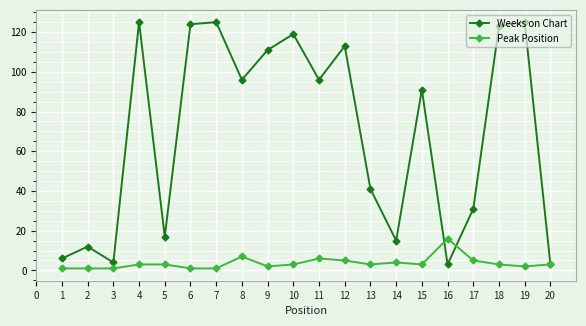

Reading left to right, extract all data points from this chart.

Weeks on Chart: 6	12	4	125	17	124	125	96	111	119	96	113	41	15	91	3	31	123	125	3
Peak Position: 1	1	1	3	3	1	1	7	2	3	6	5	3	4	3	16	5	3	2	3